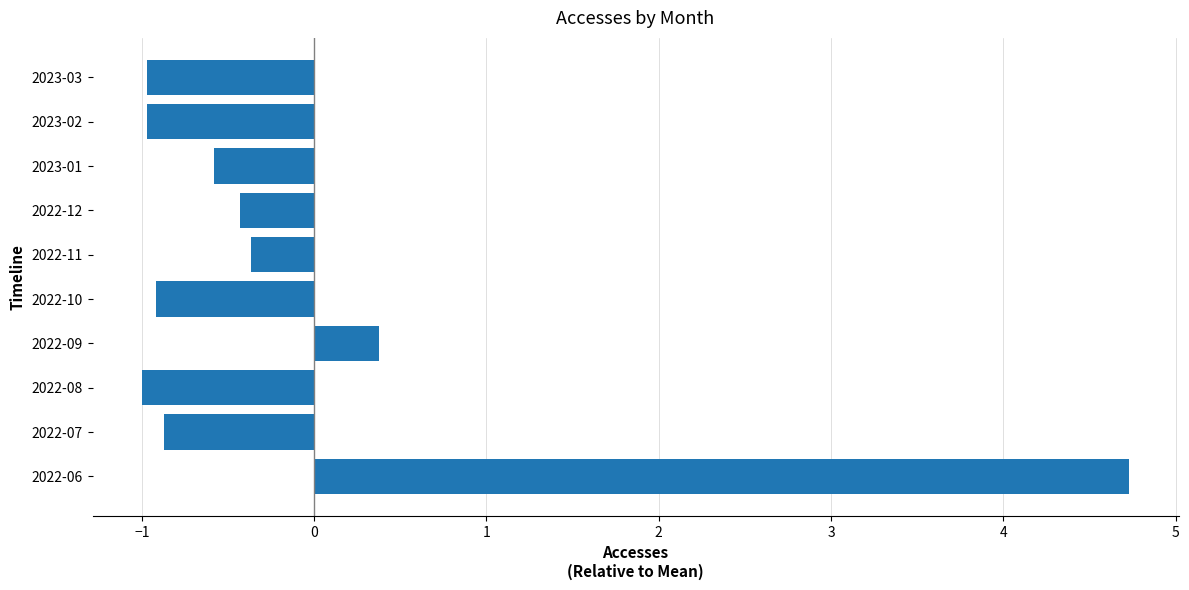

Does the chart contain any negative values?

Yes